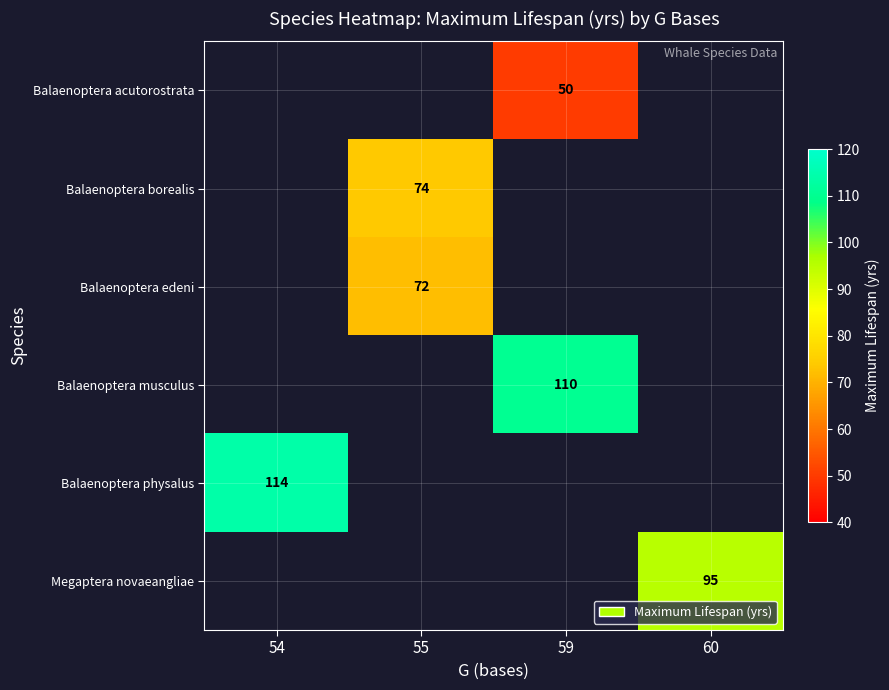

True or false: Balaenoptera edeni has a value of 72 at 55.

True